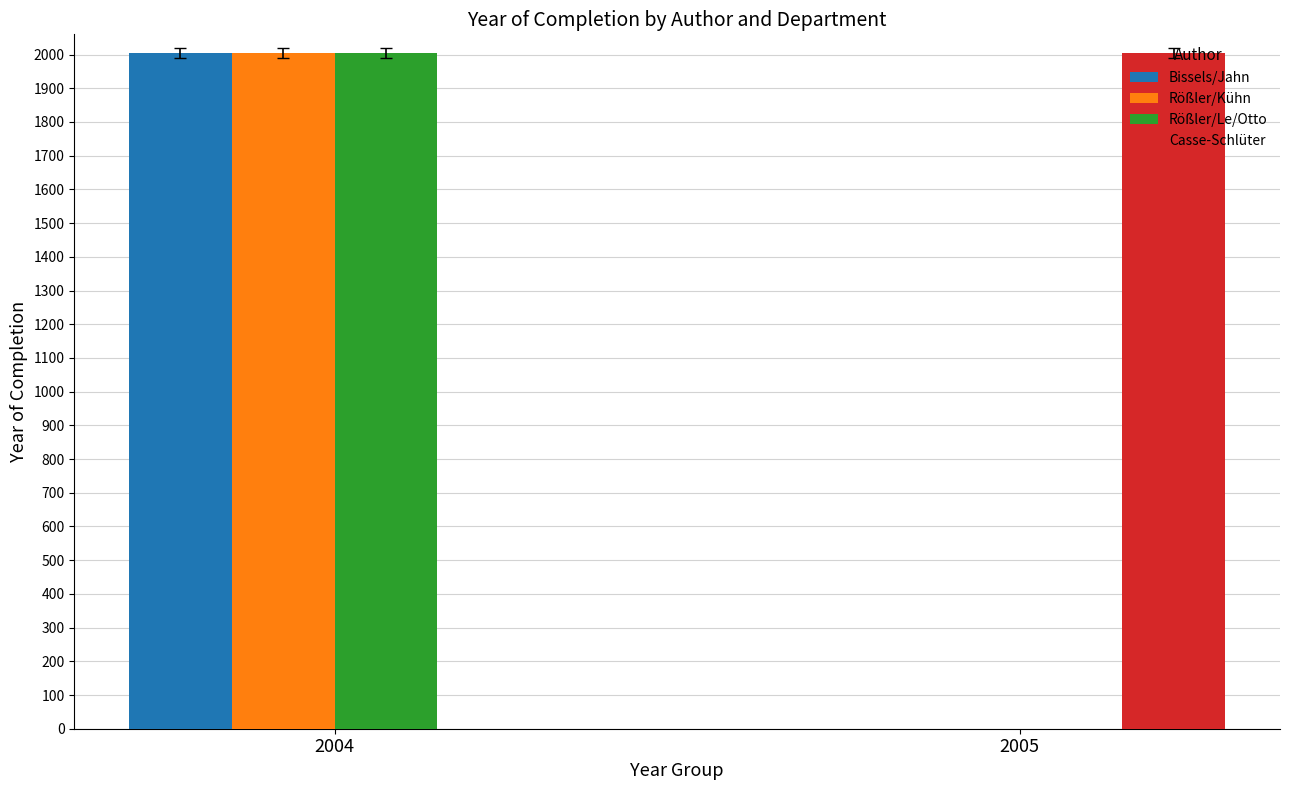

Is it true that Rößler/Kühn equals 0 at 2005?

True